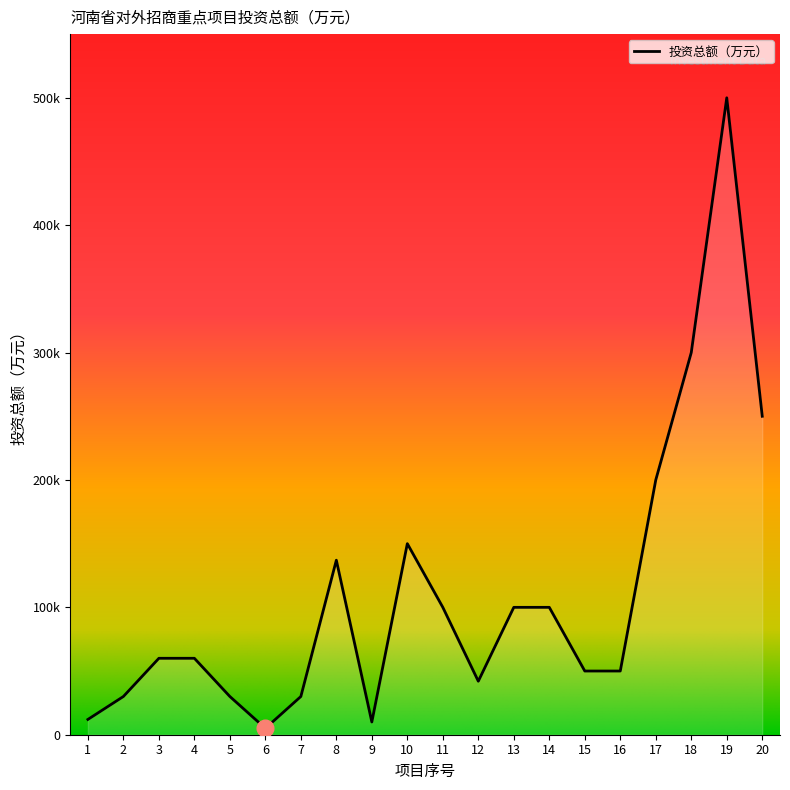

List the labels in order of value, largest first.

19, 18, 20, 17, 10, 8, 11, 13, 14, 3, 4, 15, 16, 12, 2, 5, 7, 1, 9, 6